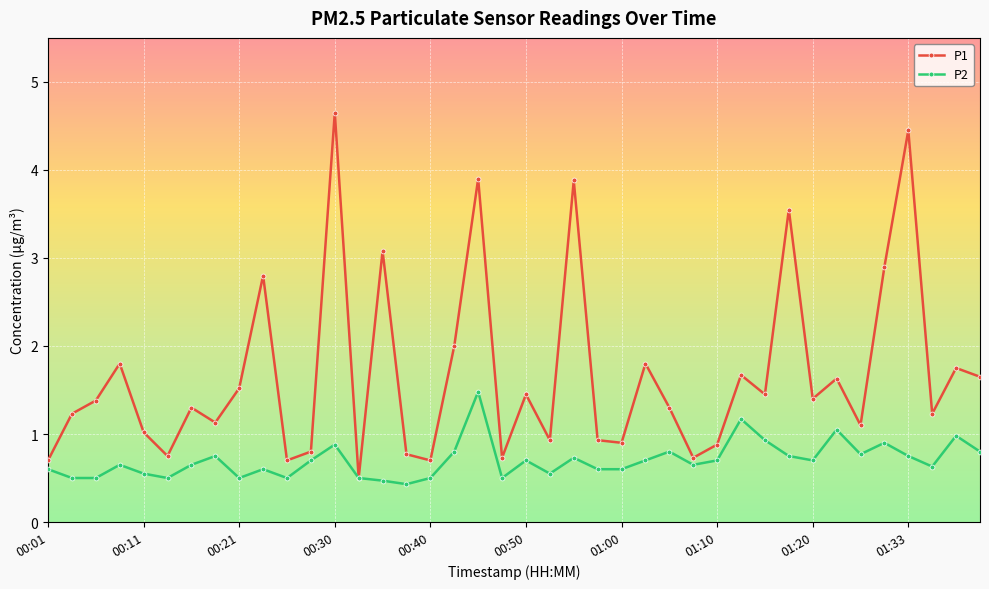

Which series has the largest total across all categories?

P1